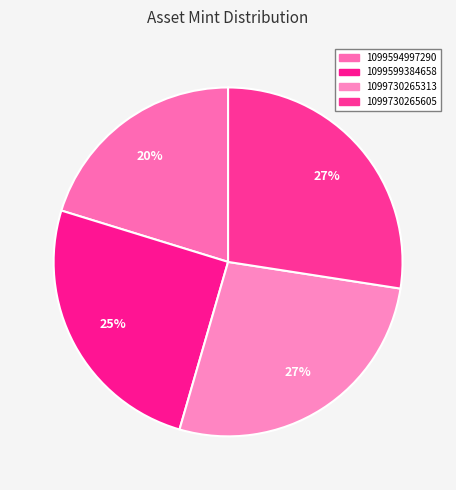

What is the smallest slice in the pie chart?

1099594997290